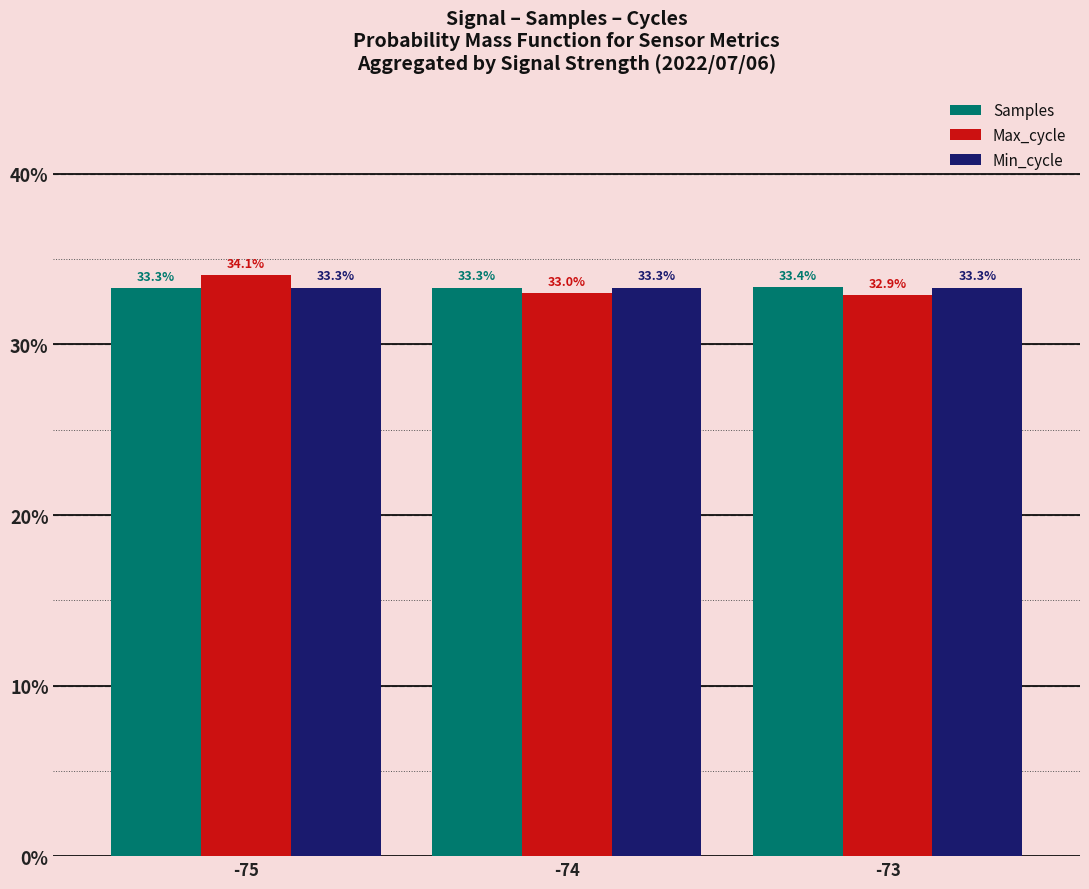

How many data points does each series have?

3